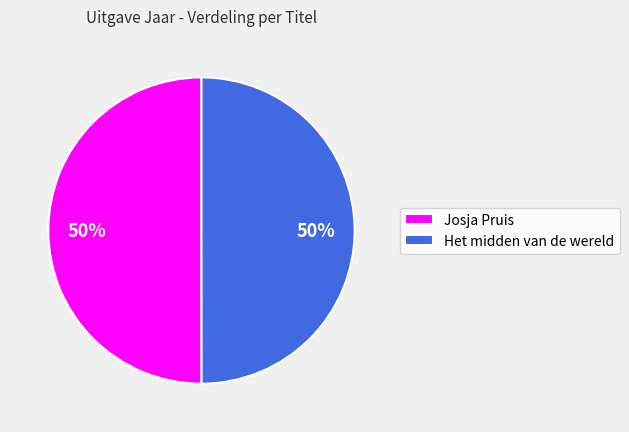

Is it true that Josja Pruis is 50% of the pie?

True